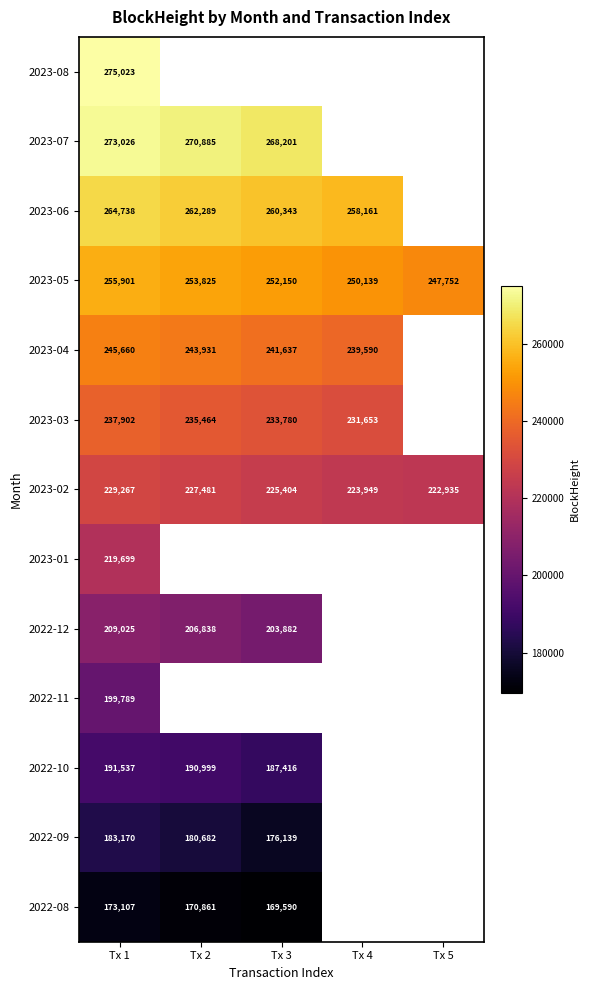

True or false: 2023-05 has a value of 59506 at Tx 1.

False